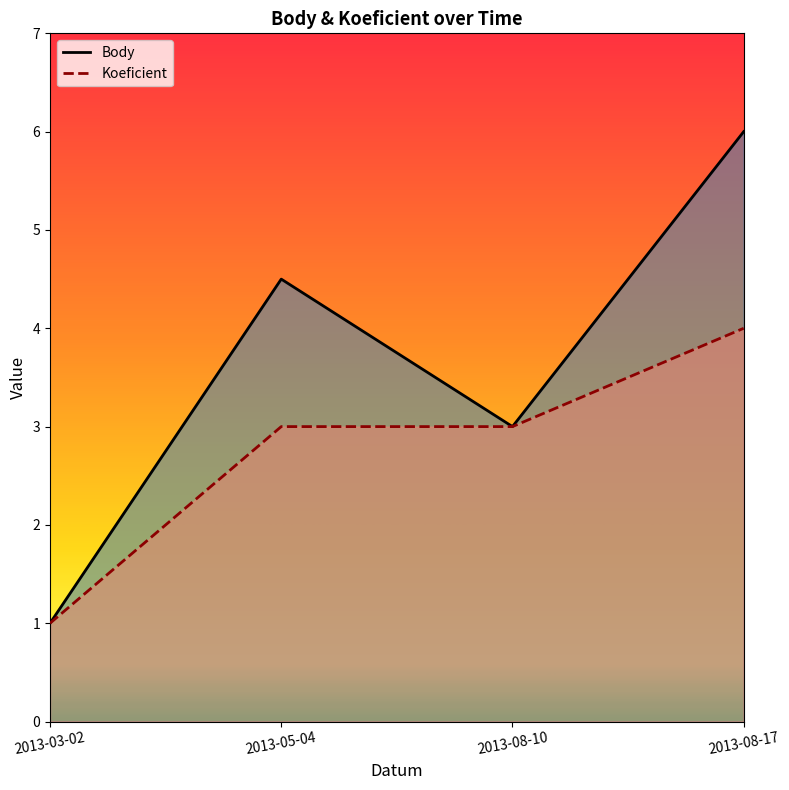

Which label corresponds to the smallest value in the chart?

2013-03-02